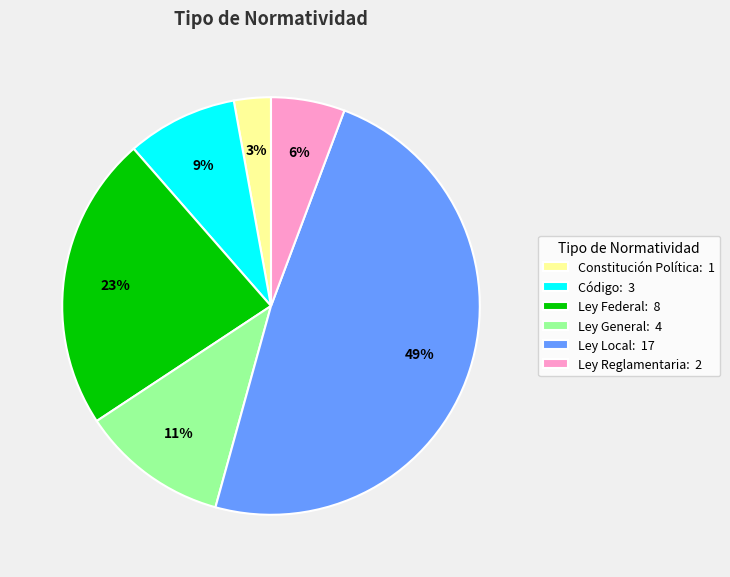

What is the ratio of the value at Ley General to the value at Ley Local?

0.2